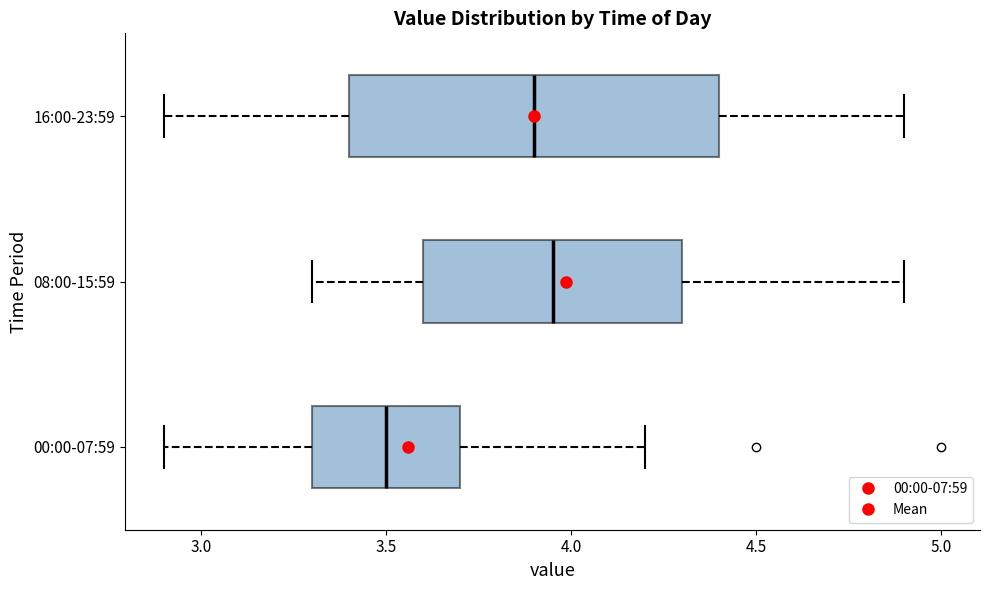

Which box has the furthest to the left median line?

00:00-07:59